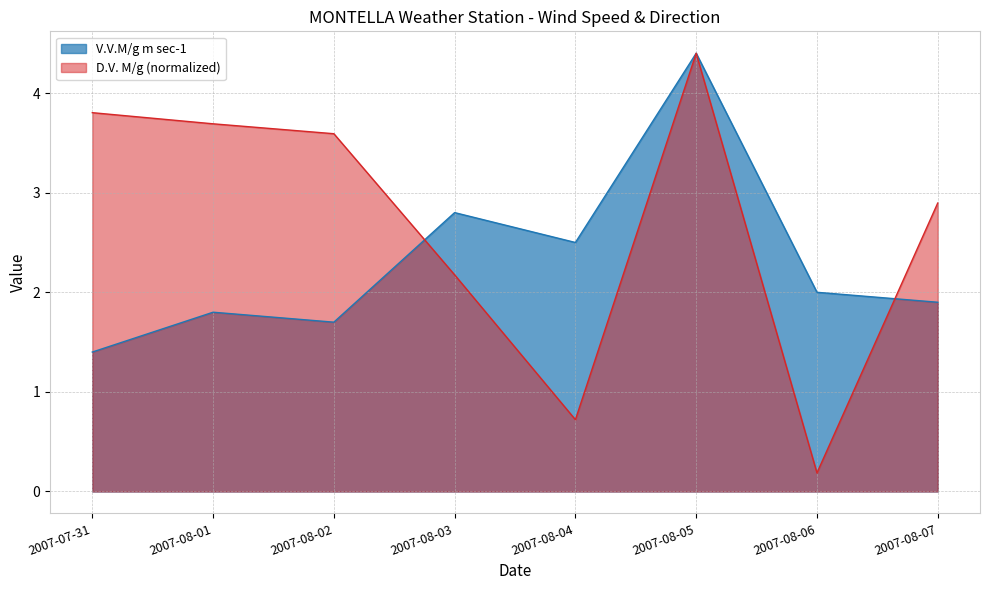

At how many categories does at least one series exceed 2?

7